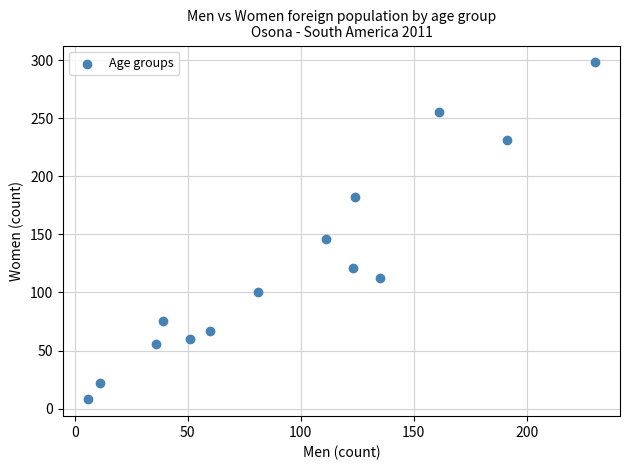

What is the range of X values (max minus min)?

224